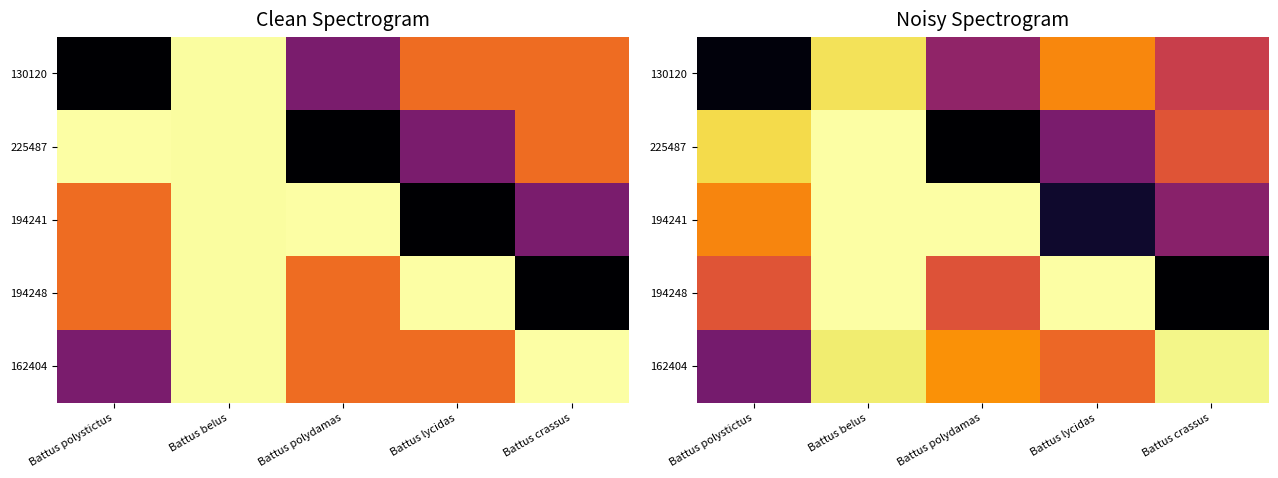

List the labels in order of 162404 value, smallest first.

Battus polystictus, Battus lycidas, Battus polydamas, Battus belus, Battus crassus